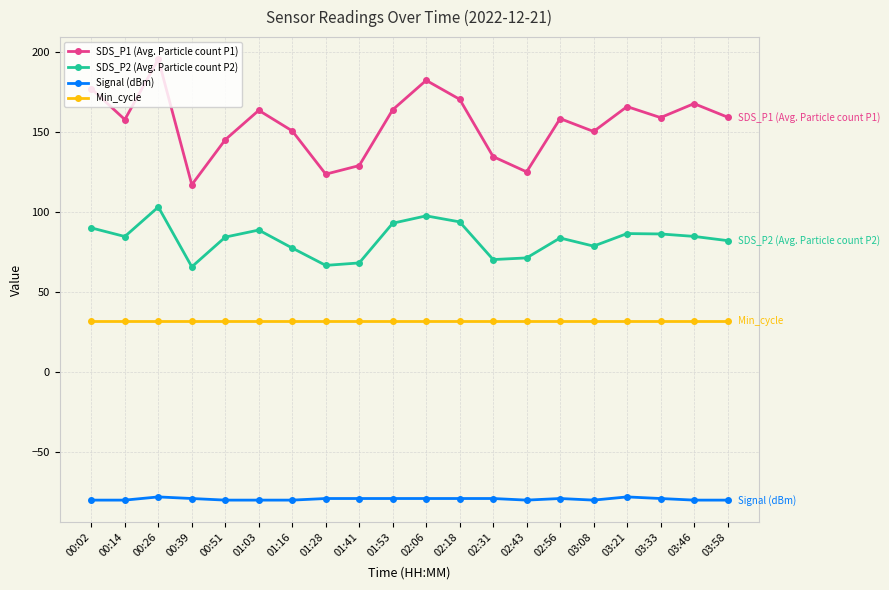

Which category has the highest value across all series?

00:26